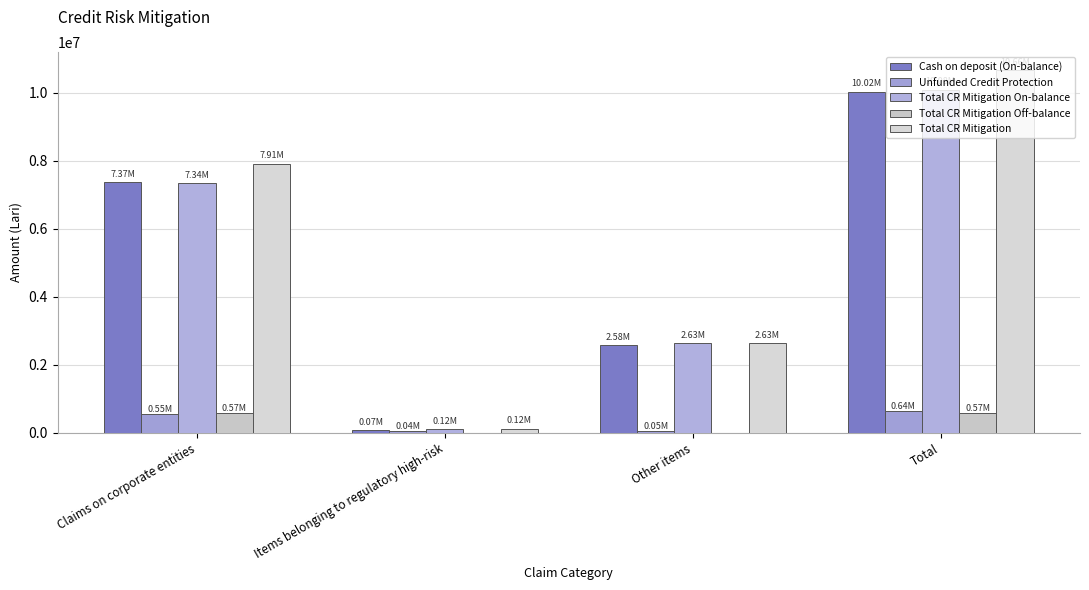

At which label does Total CR Mitigation On-balance reach its minimum?

Items belonging to regulatory high-risk